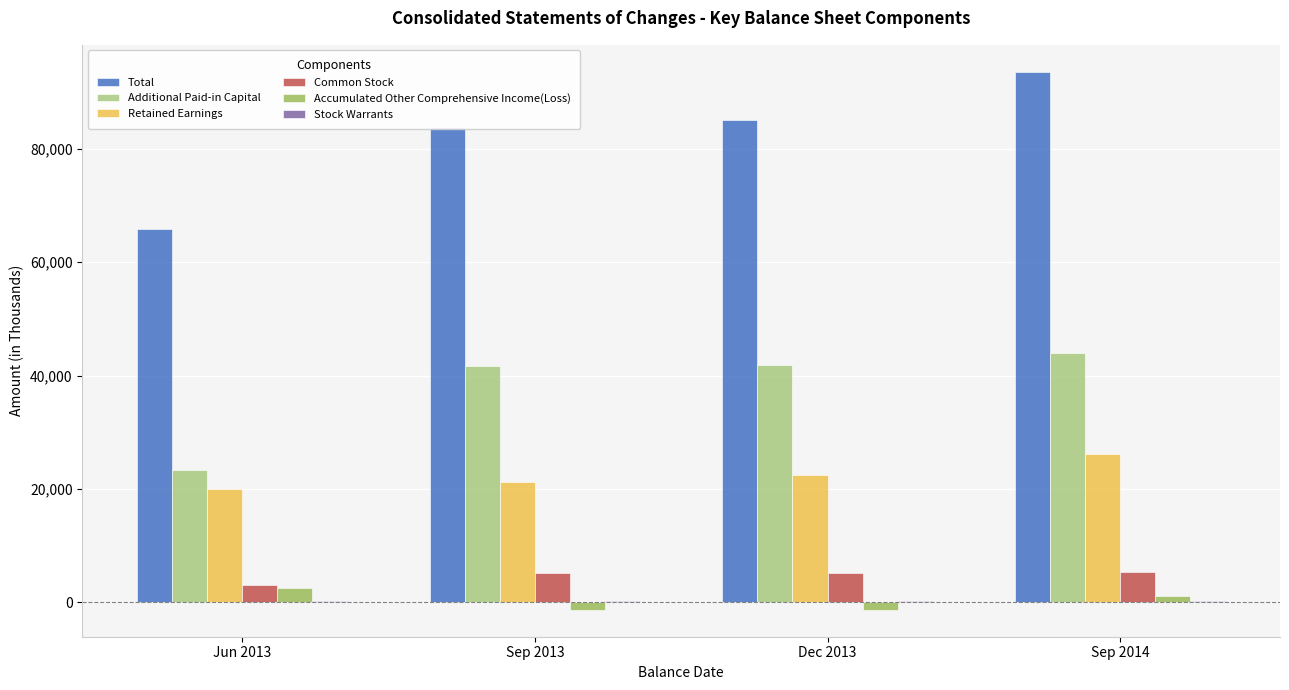

Is the value of Common Stock at Jun 2013 greater than the value of Retained Earnings at Jun 2013?

No